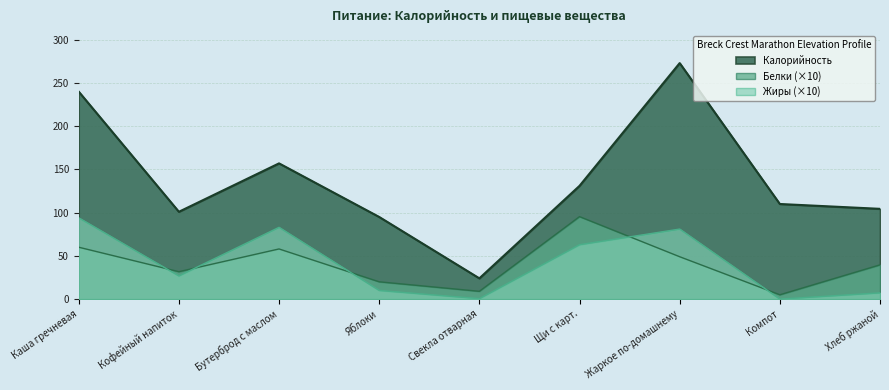

True or false: Калорийность has a value of 66.0 at Жаркое по-домашнему.

False